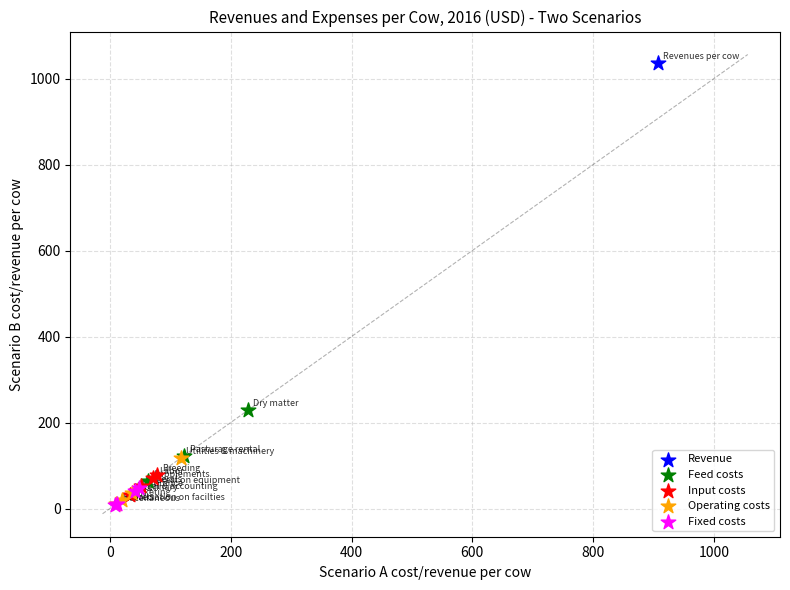

What are all the series names shown in the legend?

Revenue, Feed costs, Input costs, Operating costs, Fixed costs